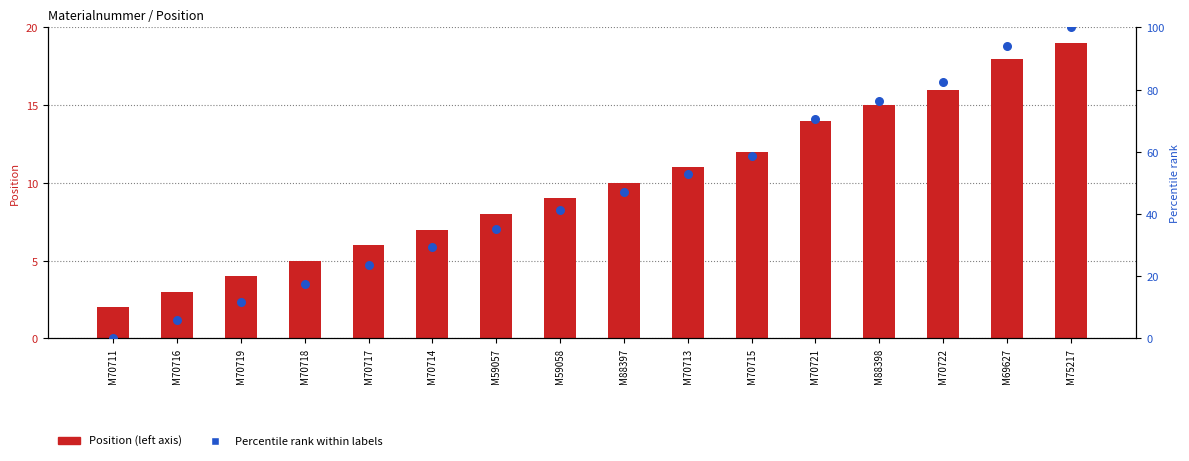

At how many categories does at least one series exceed 90?

2